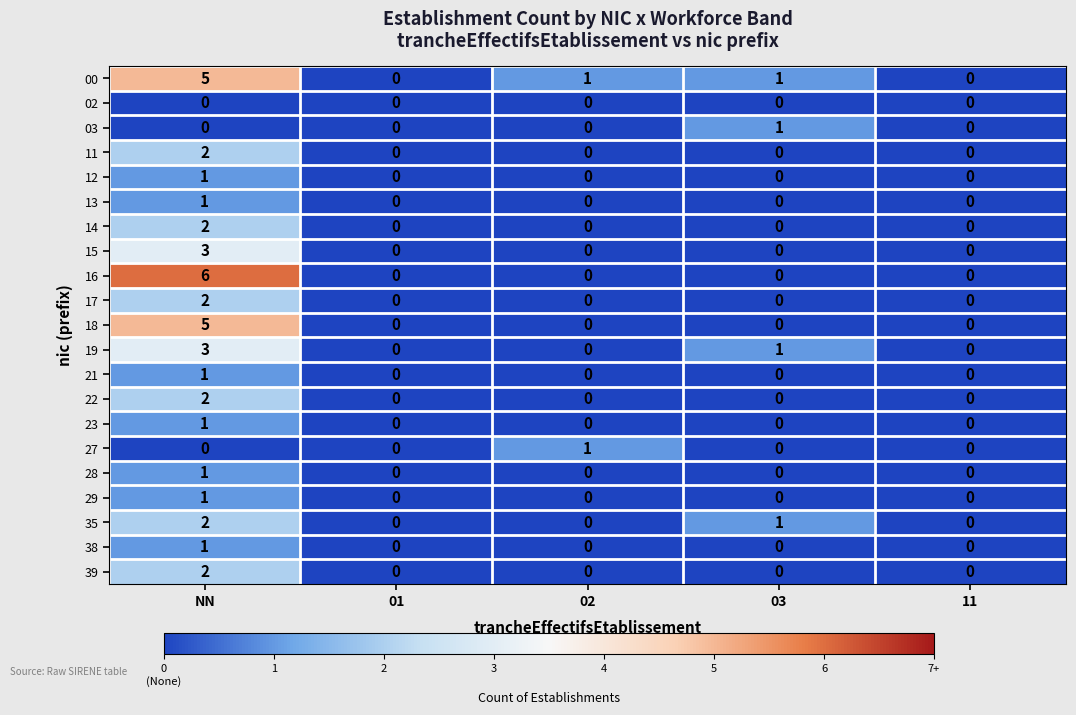

Is the value of 23 at NN greater than the value of 27 at NN?

Yes